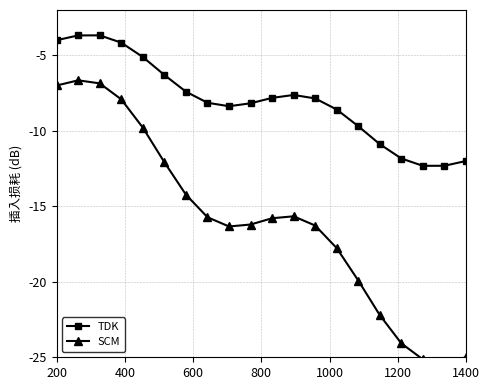

How many values in the TDK series are below -7?

14